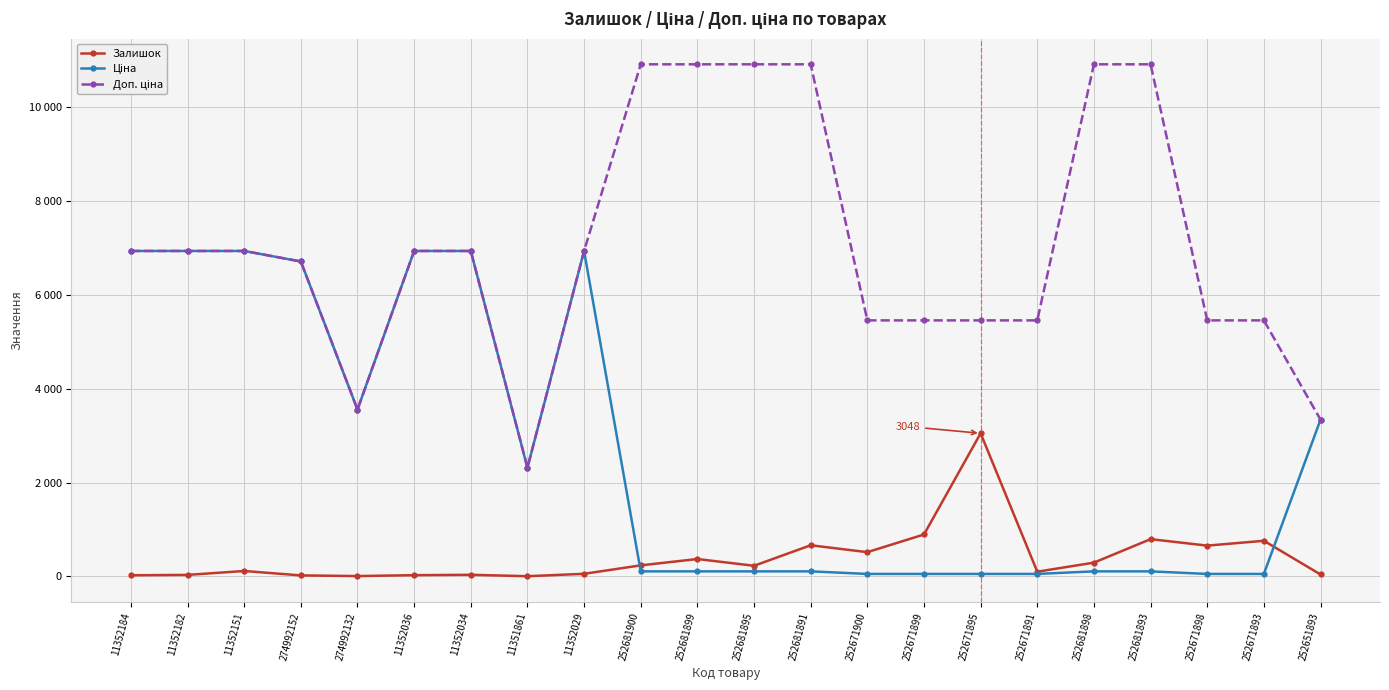

Does the chart have visible grid lines?

Yes